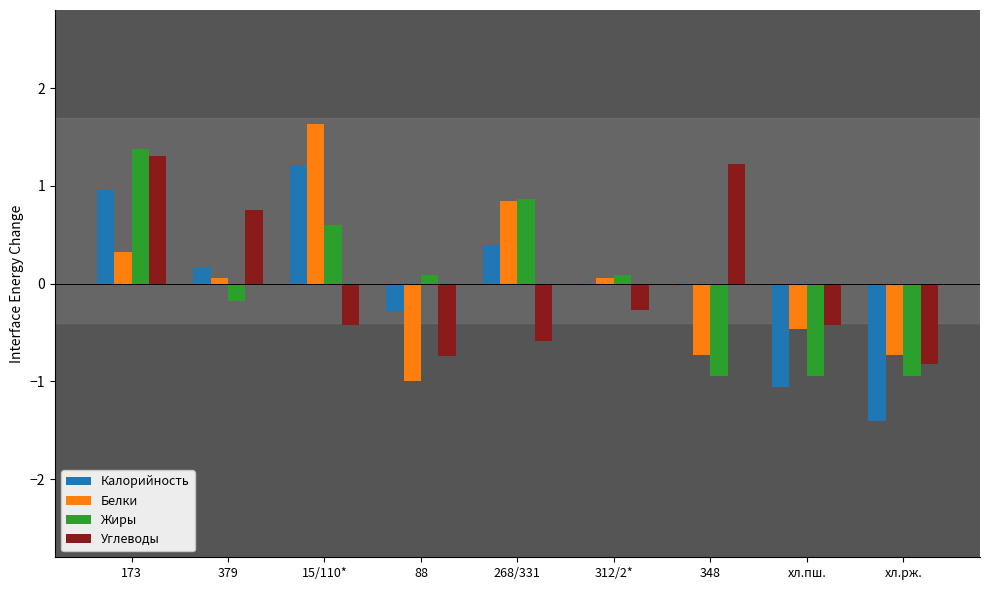

Are the bars horizontal?

No